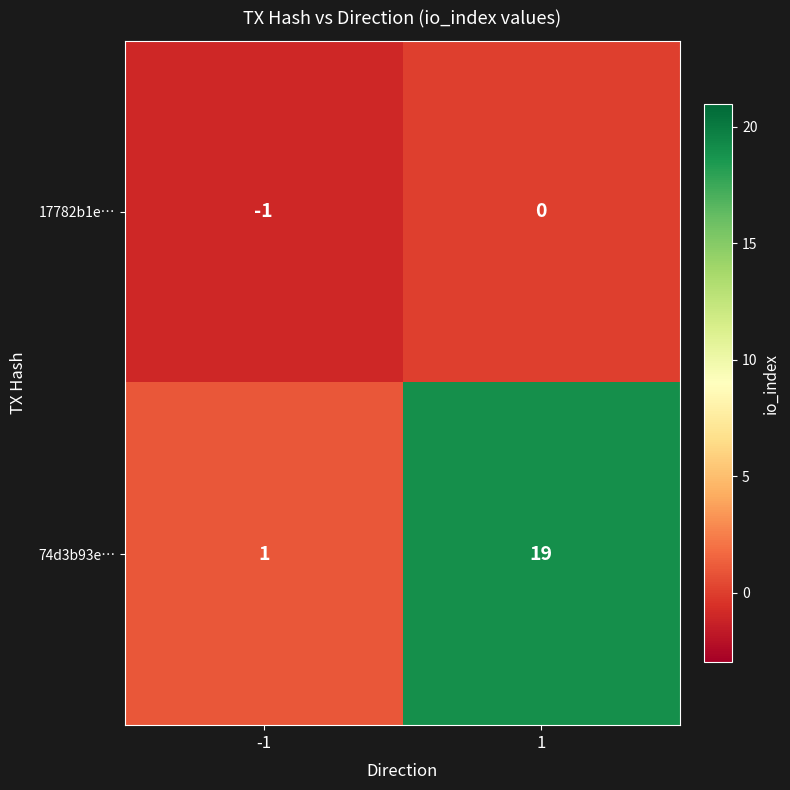

What is the difference between the 74d3b93e… values at 1 and -1?

18